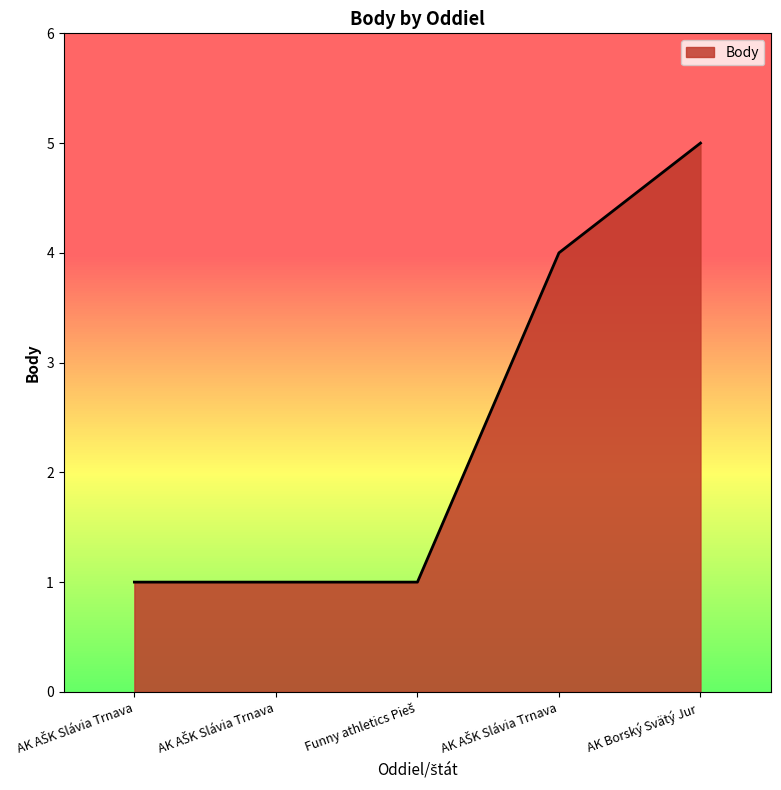

Count the number of categories in the chart.

5